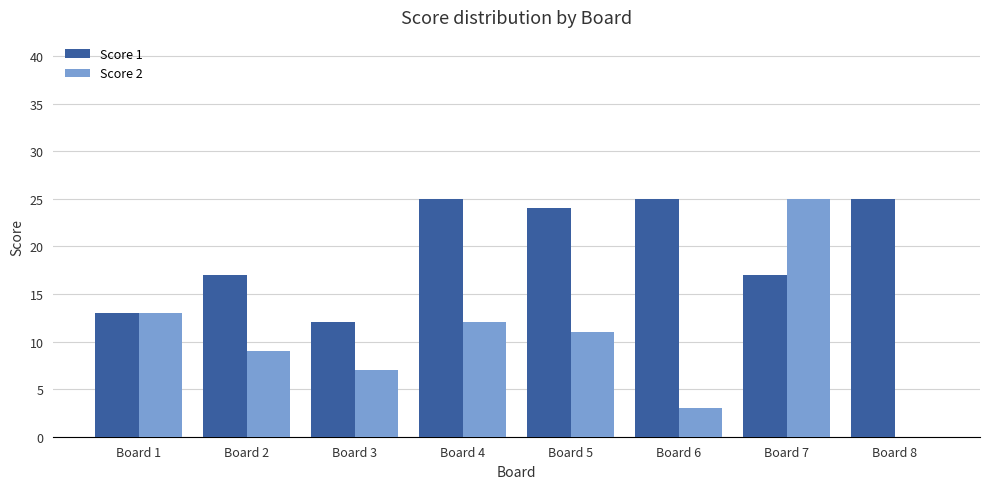

The value of Score 2 at Board 3 is 11. True or false?

False